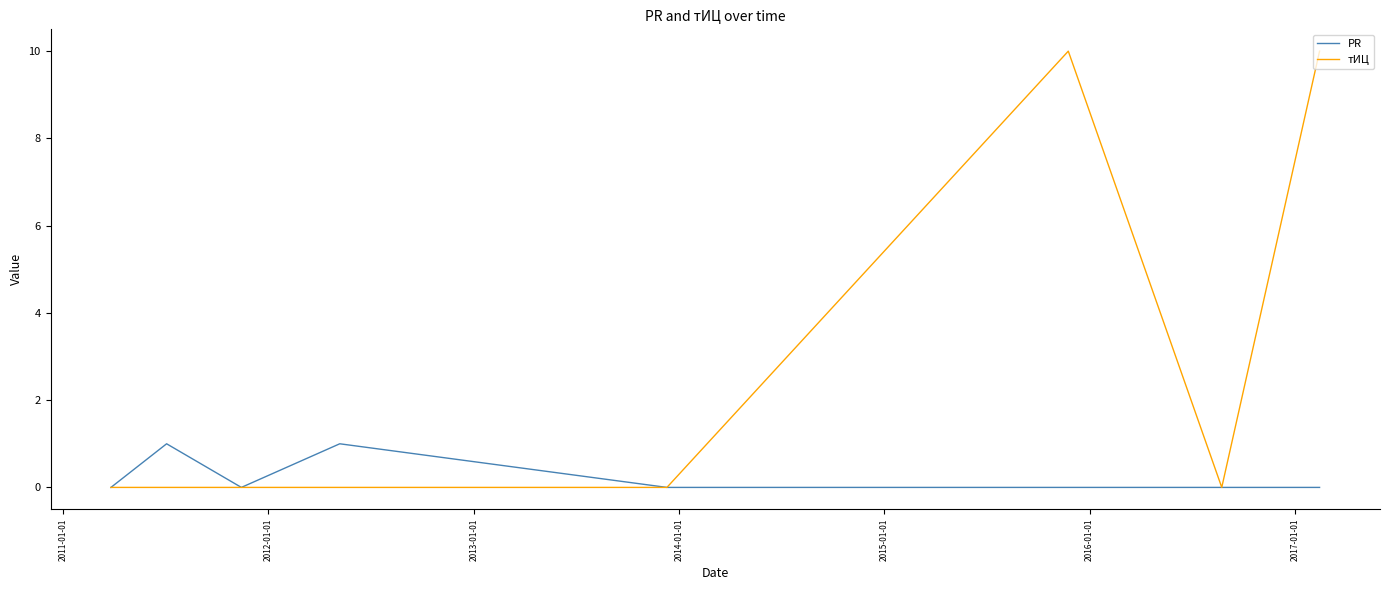

Which series has the widest spread of values?

тИЦ